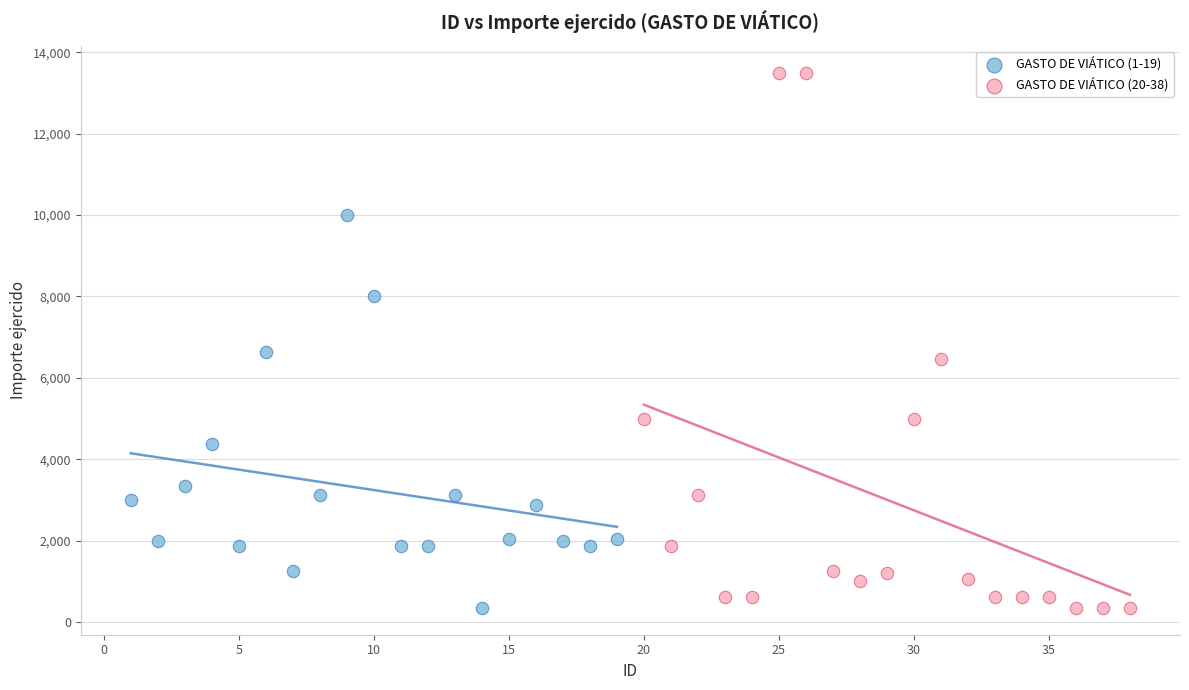

Which series has the largest Y range (max minus min)?

GASTO DE VIÁTICO (20-38)